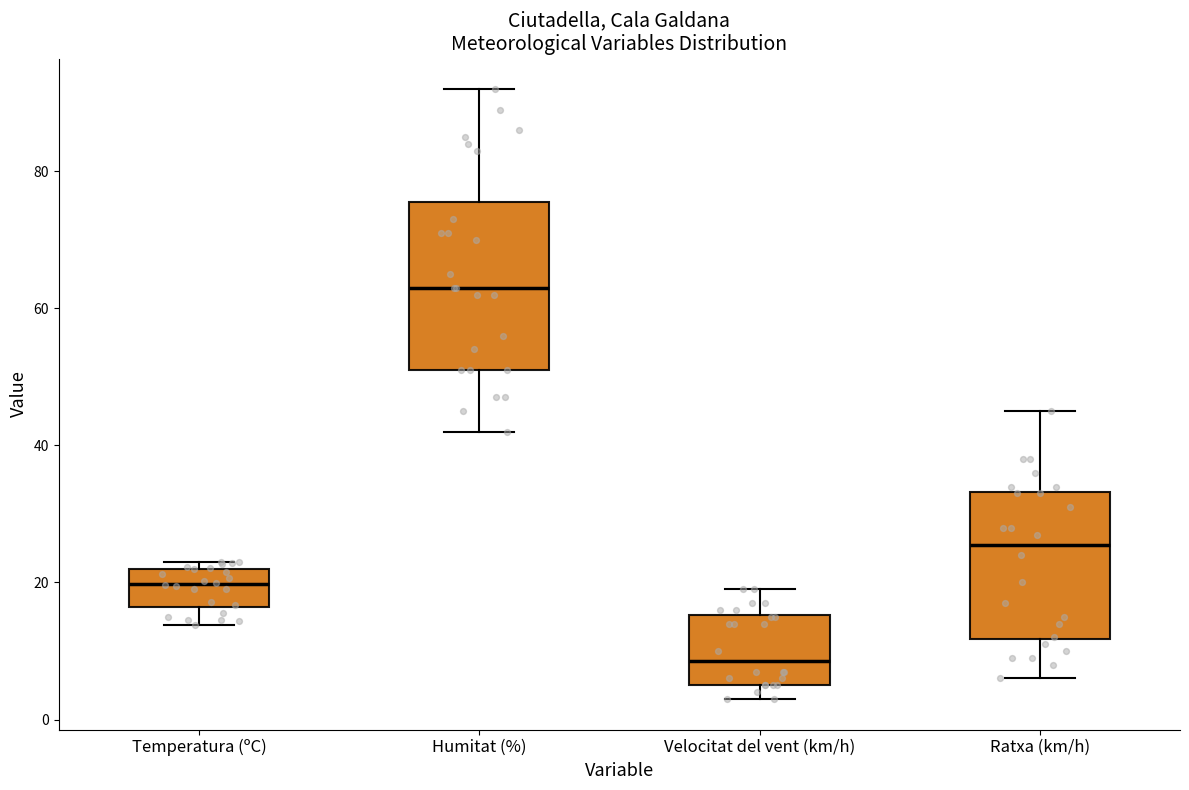

Where is the lower edge of the box for Humitat (%) on the y-axis? The values are not printed on the chart, so give them approximately, as read against the axis.

52